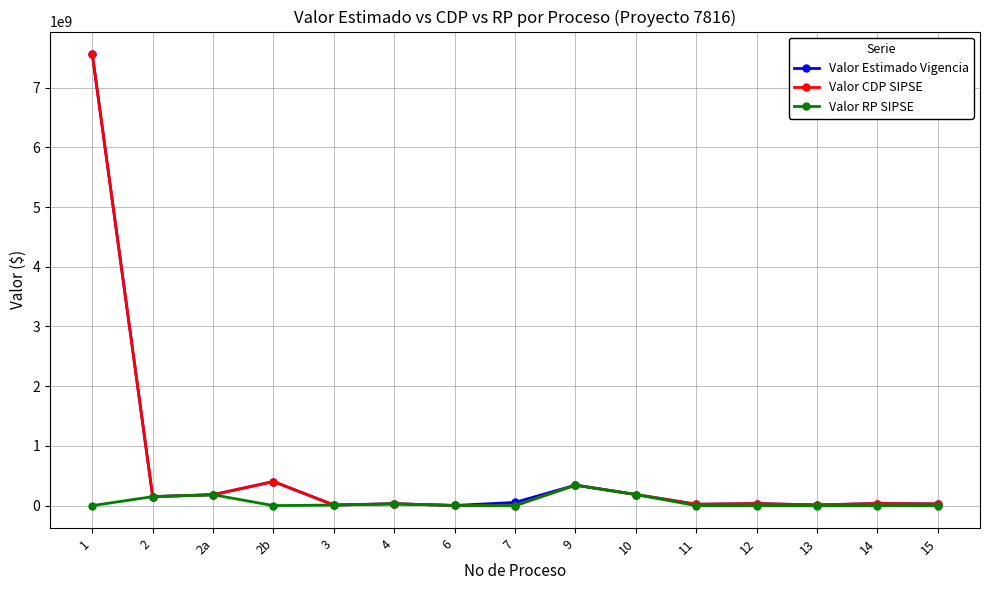

At which label does Valor RP SIPSE reach its peak?

9